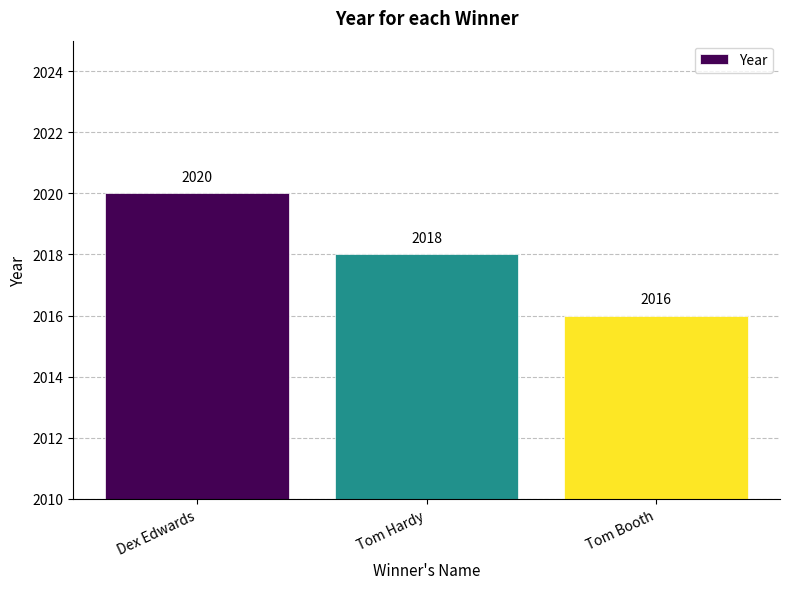

What is the maximum value shown in the chart?

2020